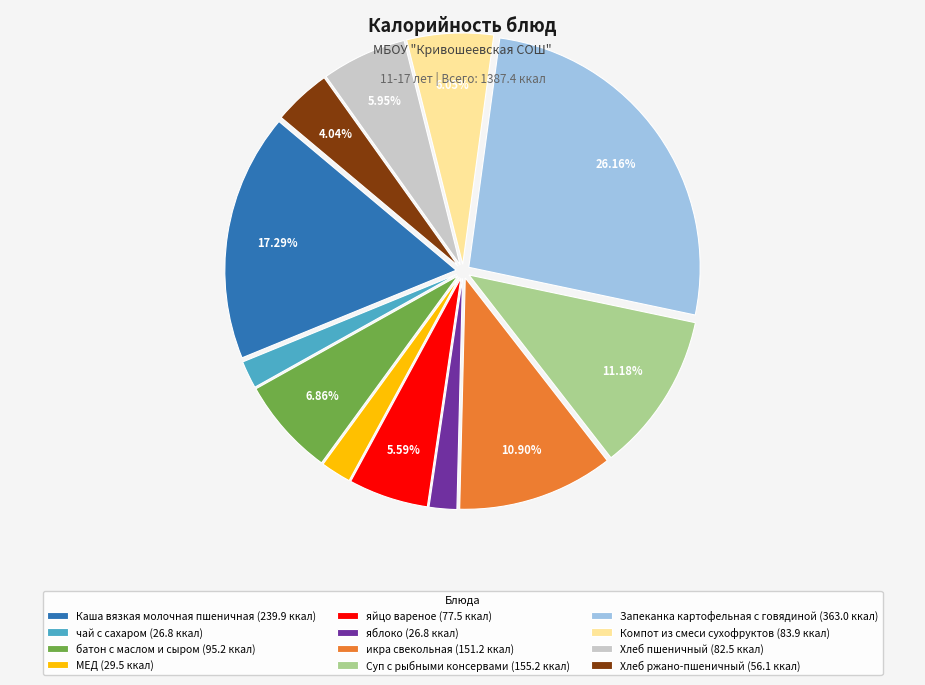

Is яблоко the majority of the pie?

No